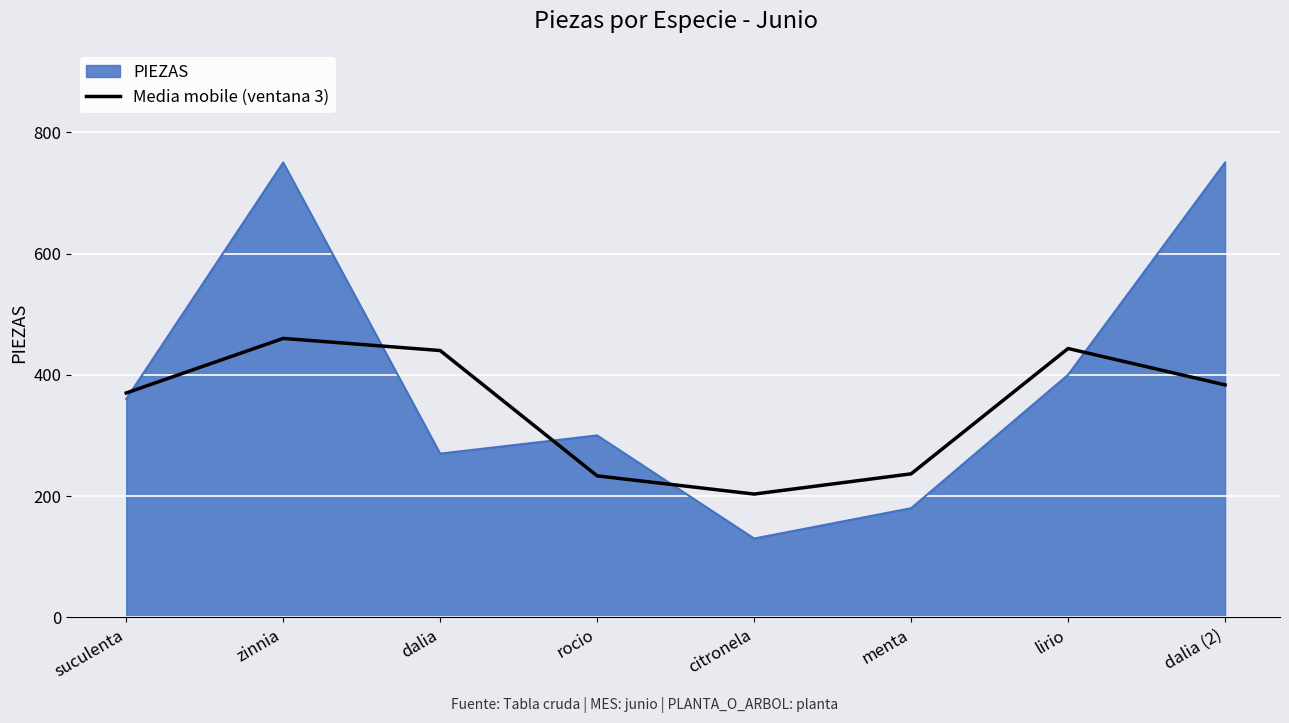

What is the difference between the Media mobile (ventana 3) values at dalia and suculenta?

70.0